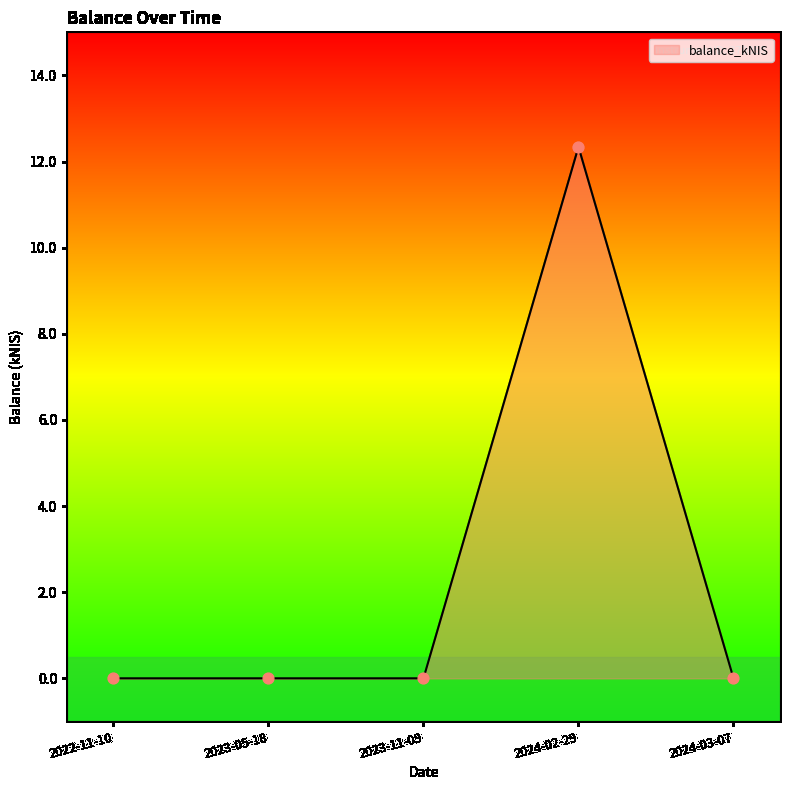

What is the change in value from 2023-05-18 to 2024-02-29?

+12.3